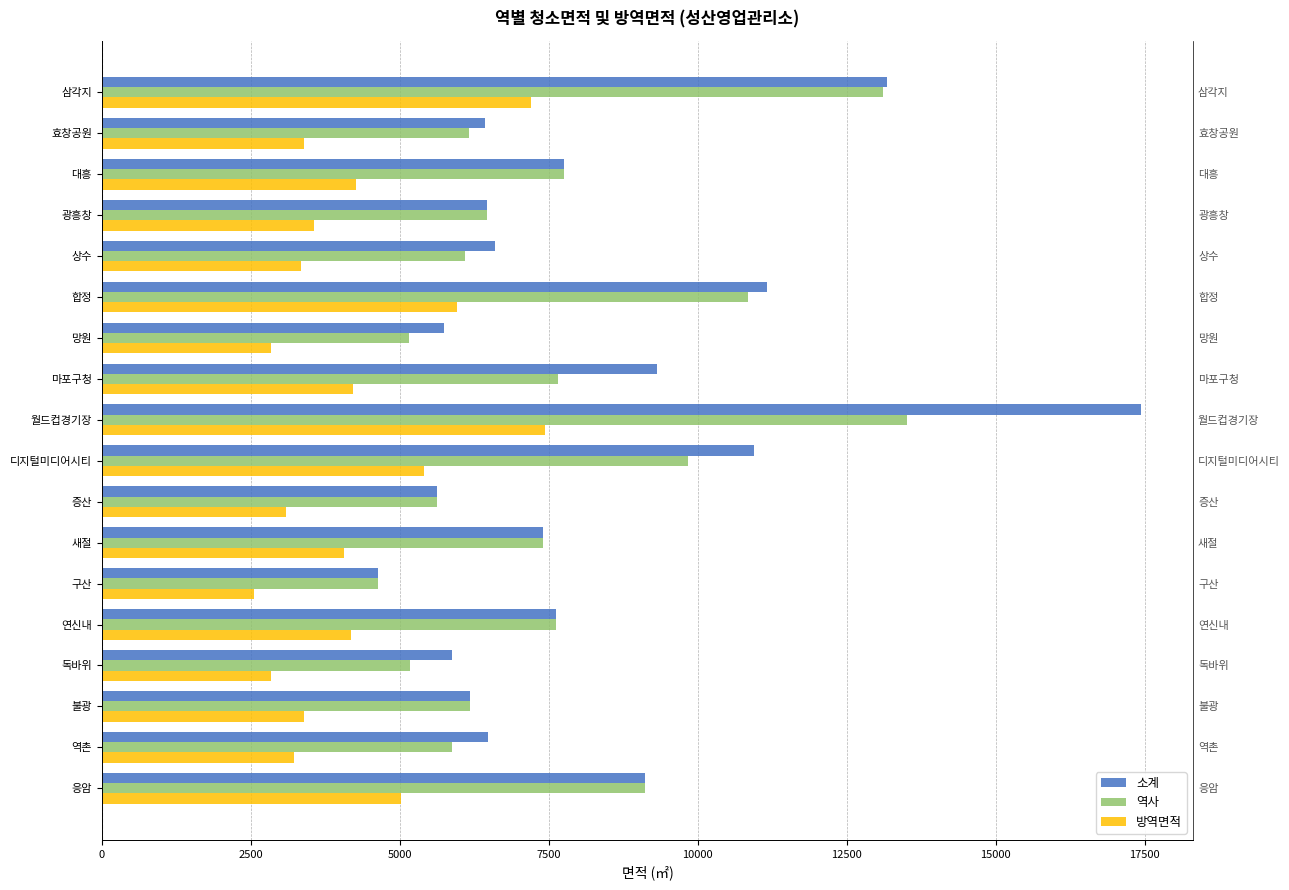

What are all the series names shown in the legend?

소계, 역사, 방역면적